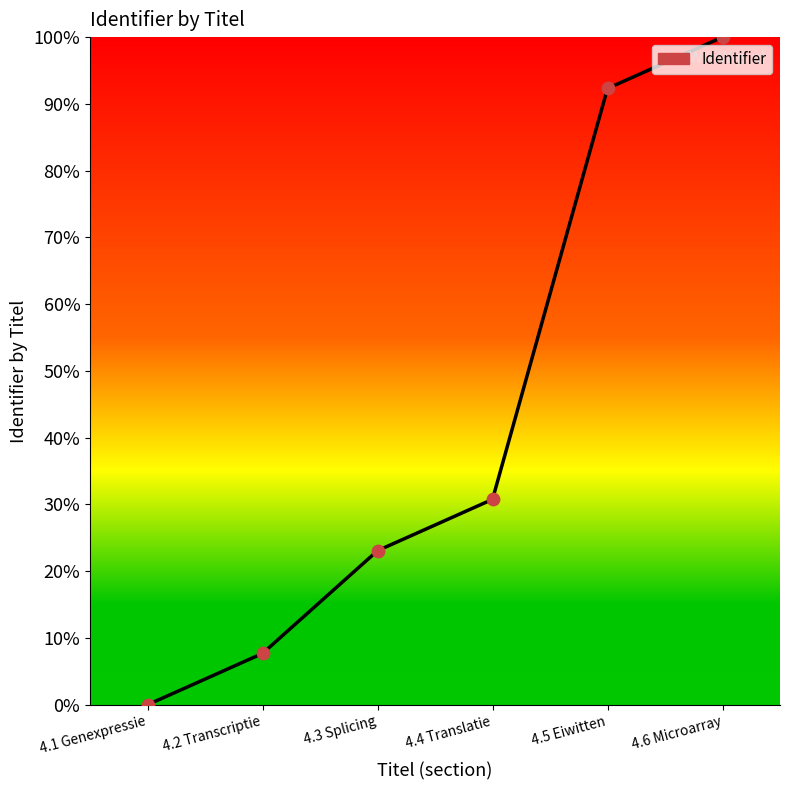

What is the change in value from 4.1 Genexpressie to 4.6 Microarray?

+100.0